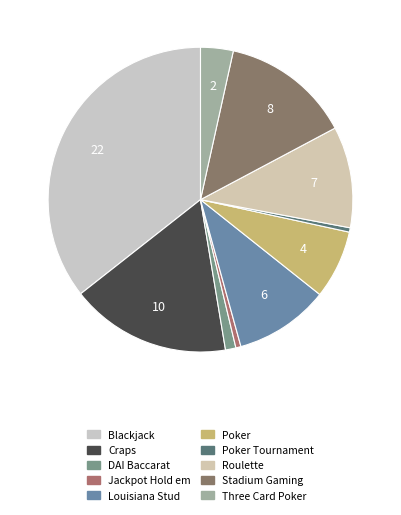

Which category has the biggest portion of the pie?

Blackjack